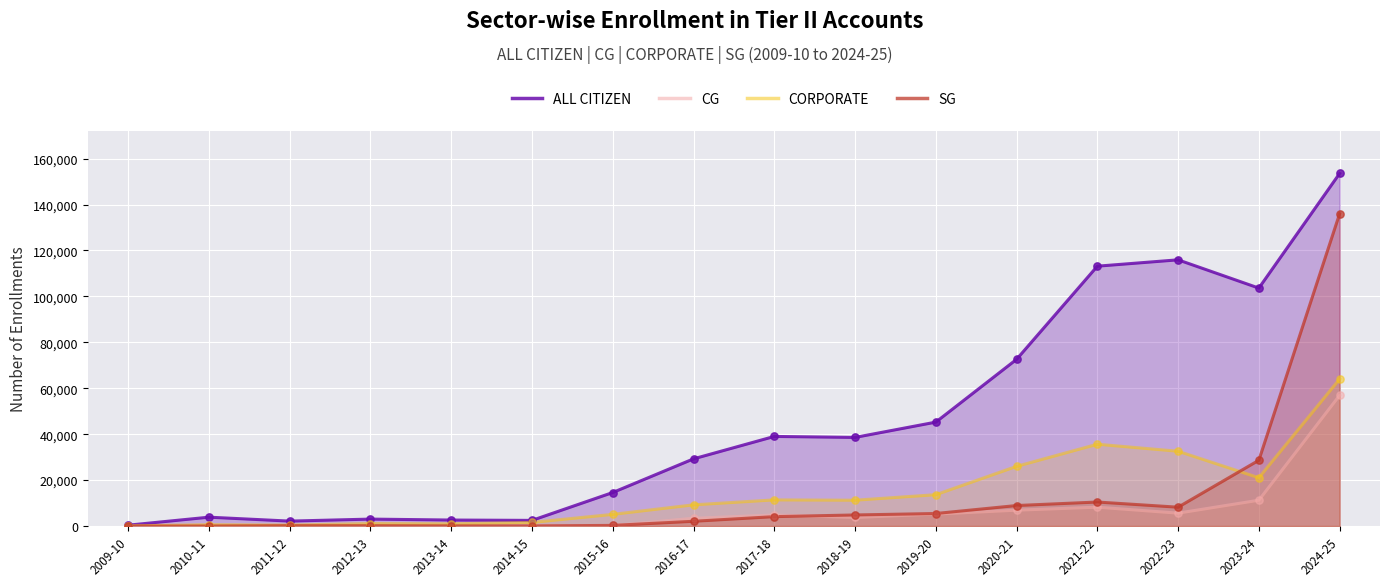

Is the value of CORPORATE at 2010-11 greater than the value of CG at 2010-11?

Yes